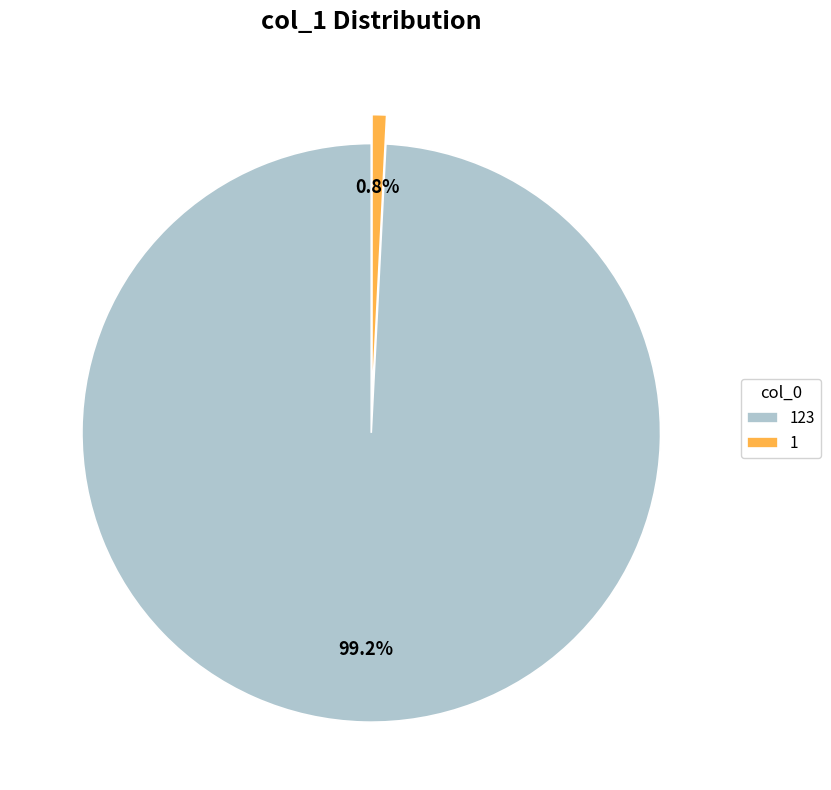

Do 1 and 123 together represent more than half of the pie?

Yes